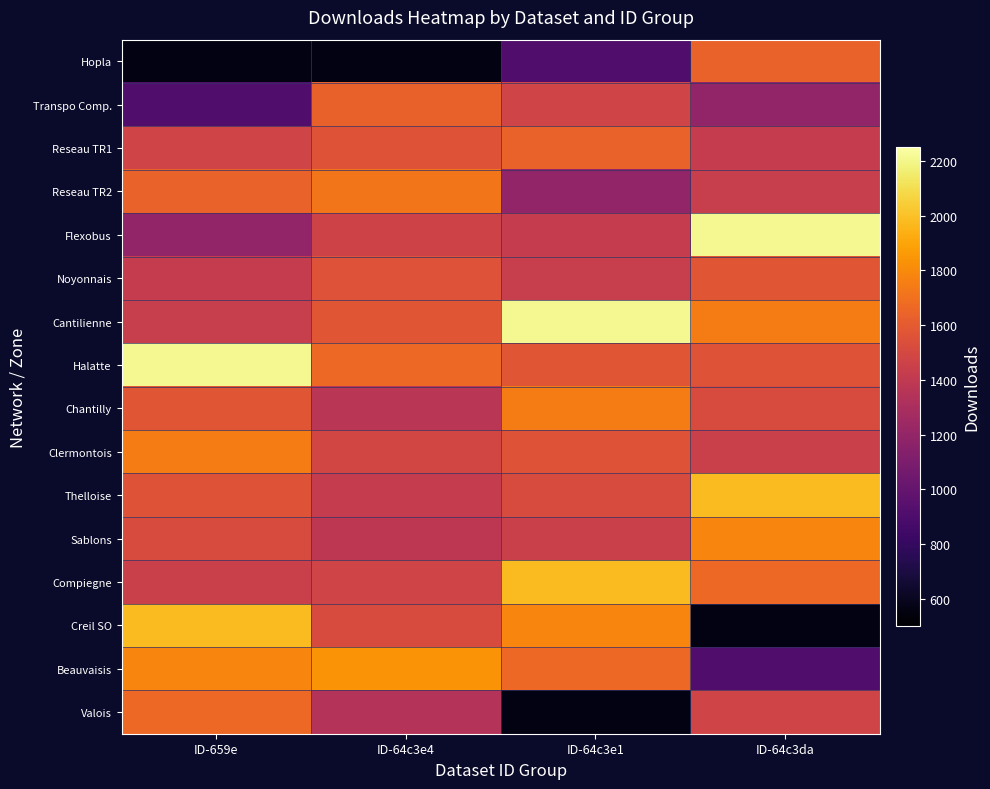

What is the smallest value displayed?

557